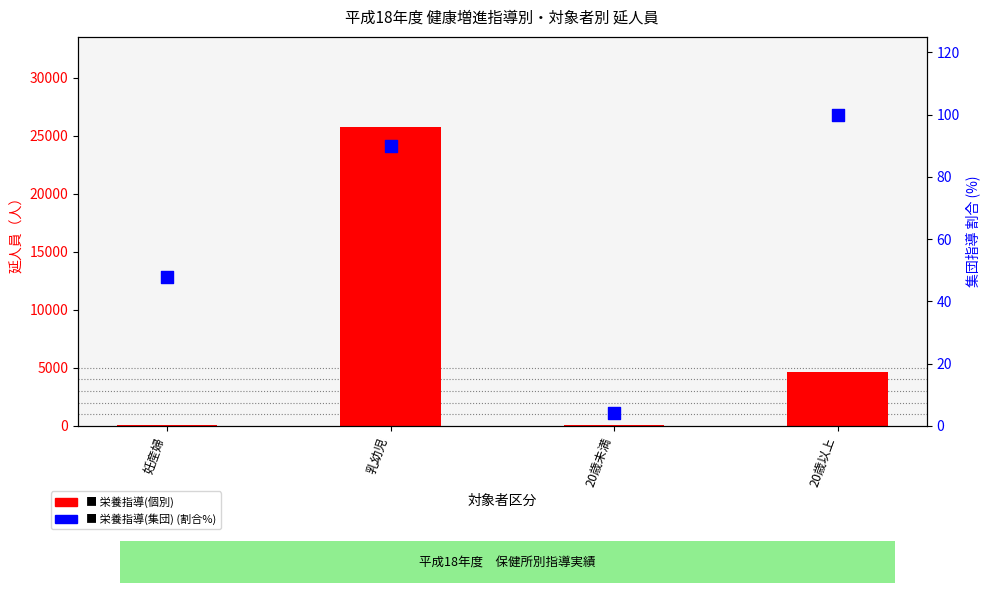

Which series reaches the maximum Y coordinate?

栄養指導(個別)